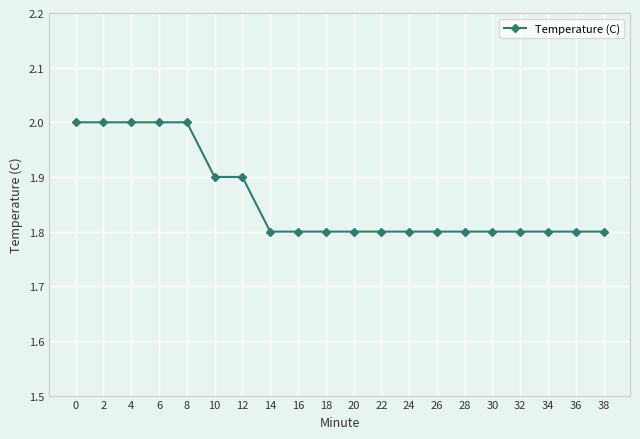

True or false: the data shows 1.8 at 16.

True